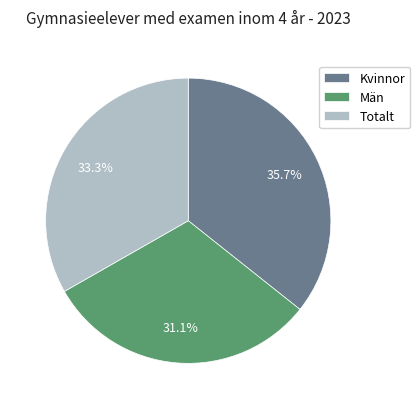

What is the ratio of the value at Totalt to the value at Män?

1.1